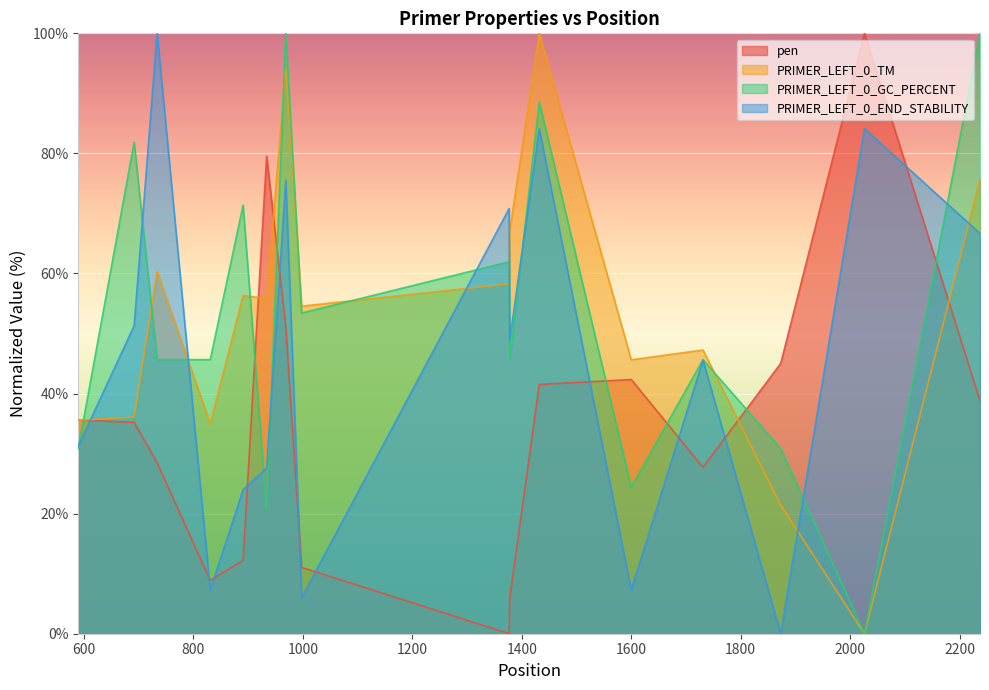

List the labels in order of PRIMER_LEFT_0_TM value, smallest first.

2026, 1873, 831, 590, 692, 1600, 1731, 998, 934, 891, 1377, 734, 1378, 2237, 969, 1432